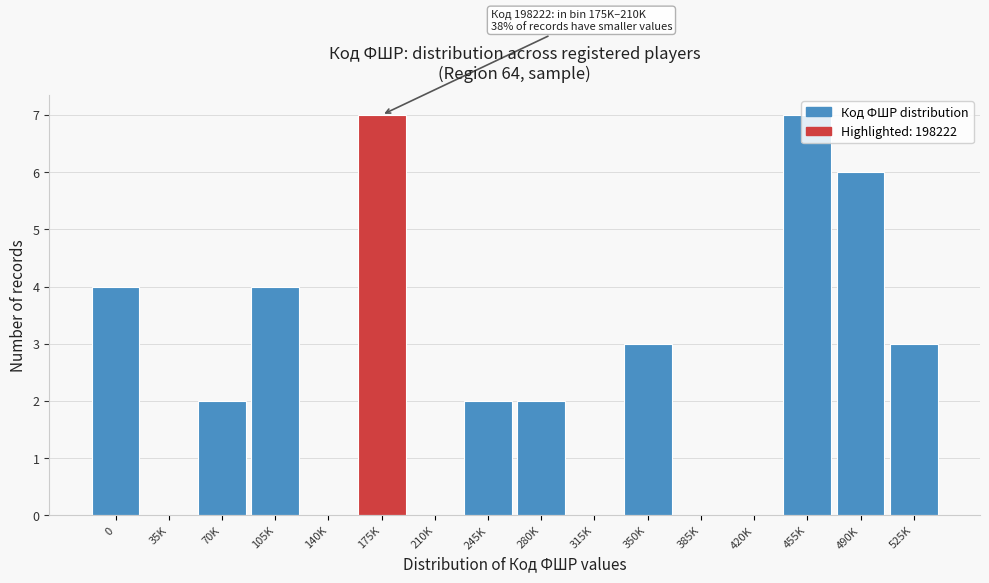

What is the maximum value shown in the chart?

7